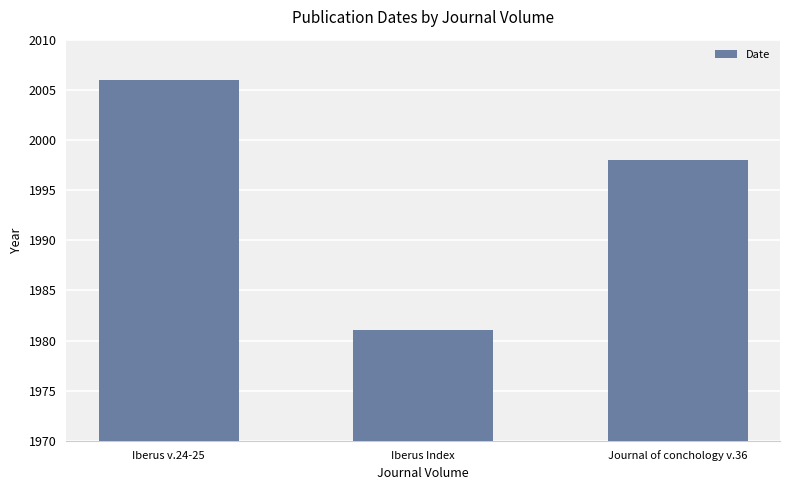

The value at Iberus Index is 2670. True or false?

False